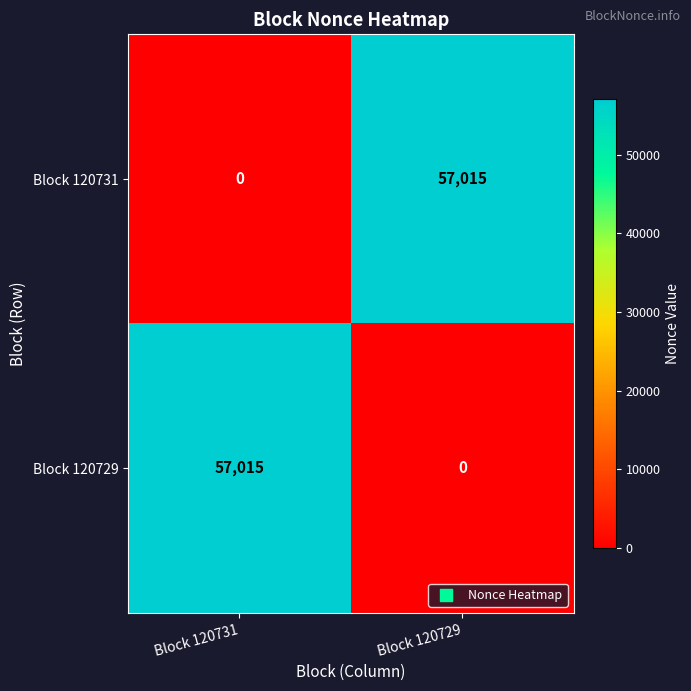

What is the maximum value shown in the chart?

57015